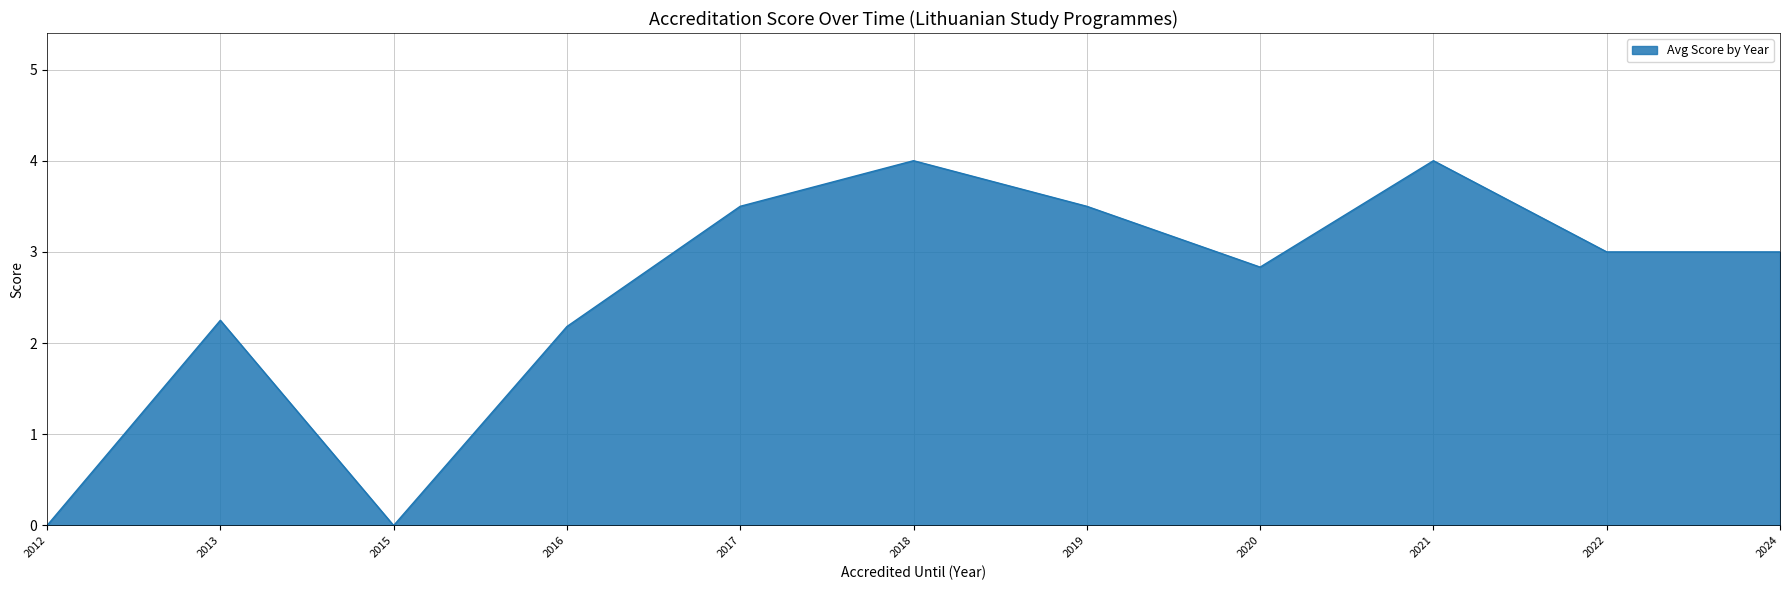

Where is the data nearest to the value 2?

2016